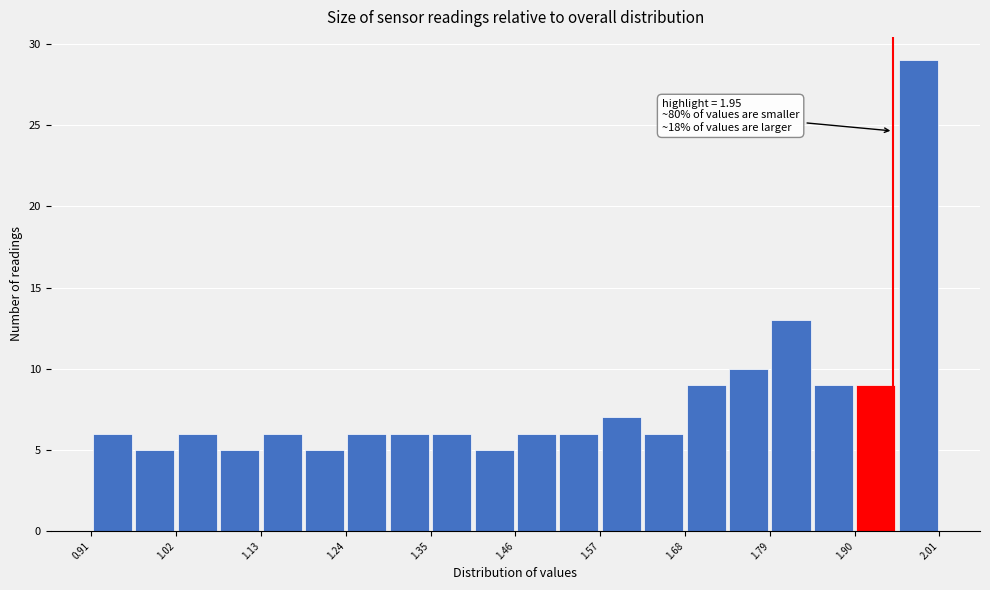

Around what value on the x-axis is the tallest bar? Give the approximate position of its centre, as read against the axis.

1.98